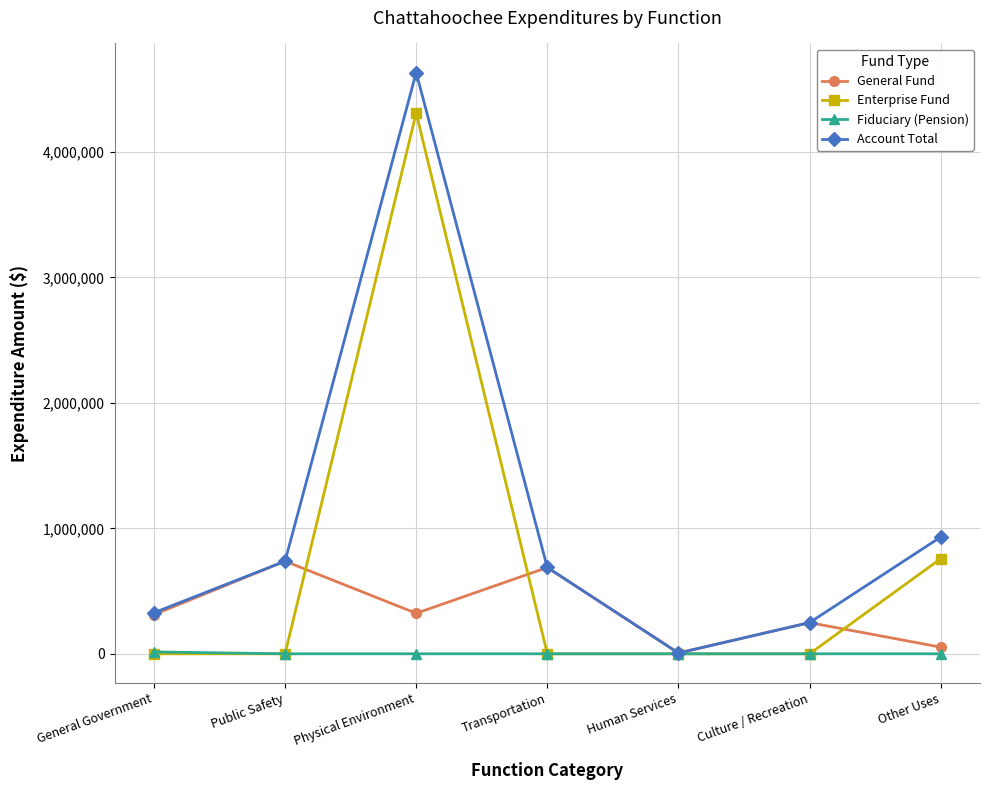

Which category has the highest value across all series?

Physical Environment